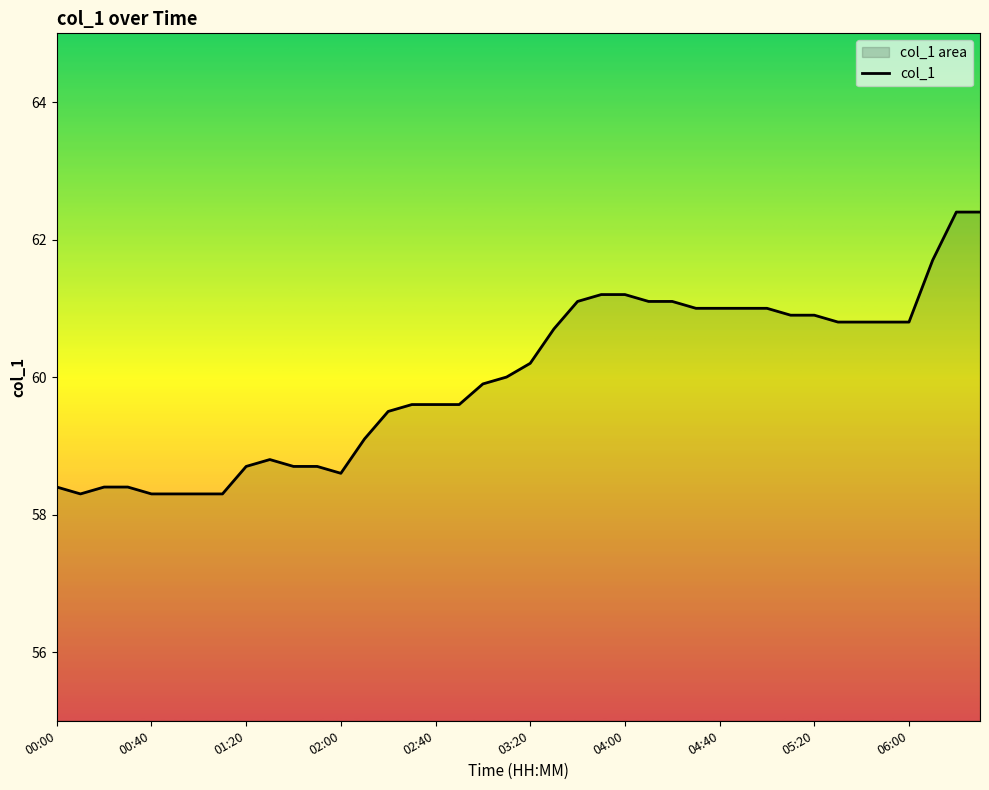

Reading right to left, transcribe all the data shown in this chart.

62.4	62.4	61.7	60.8	60.8	60.8	60.8	60.9	60.9	61.0	61.0	61.0	61.0	61.1	61.1	61.2	61.2	61.1	60.7	60.2	60.0	59.9	59.6	59.6	59.6	59.5	59.1	58.6	58.7	58.7	58.8	58.7	58.3	58.3	58.3	58.3	58.4	58.4	58.3	58.4